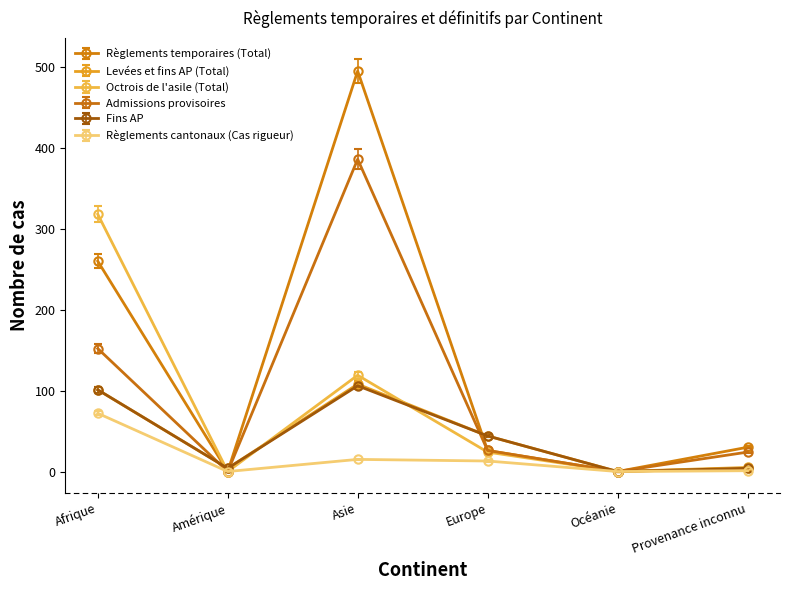

What is the average value of the Admissions provisoires series?

98